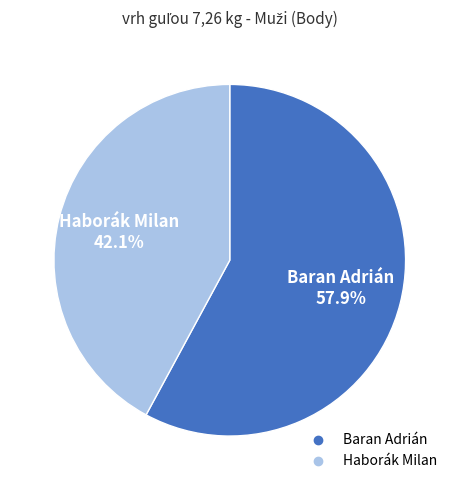

Which category has the smallest portion of the pie?

Haborák Milan